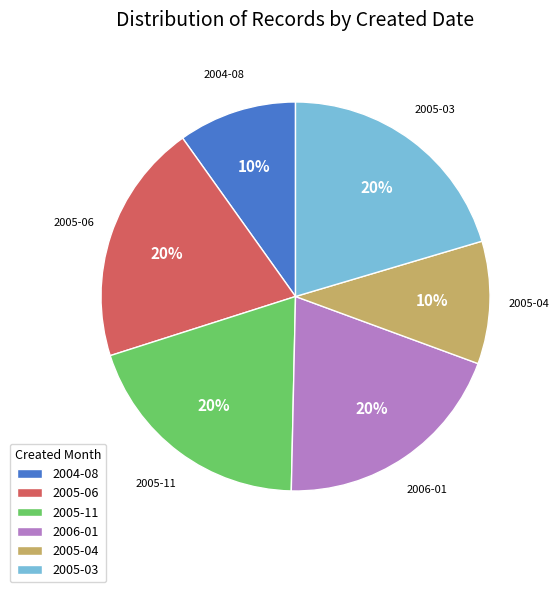

To the nearest percent, what is the average slice percentage?

17%